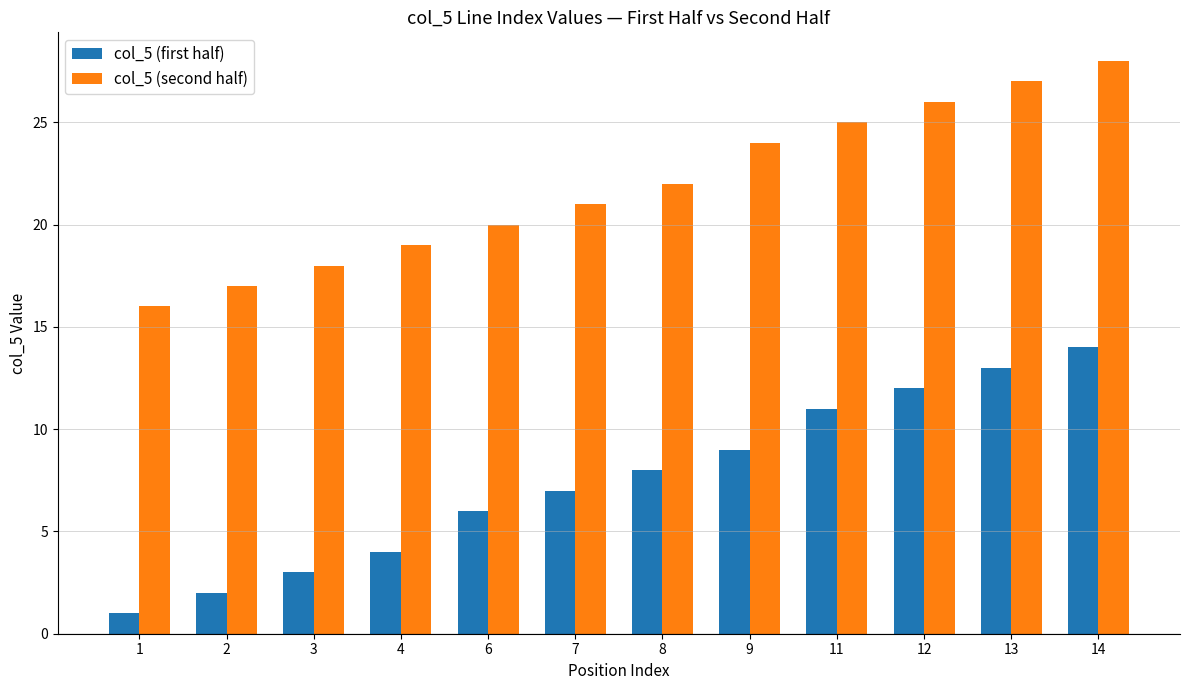

At how many categories does at least one series exceed 5?

12